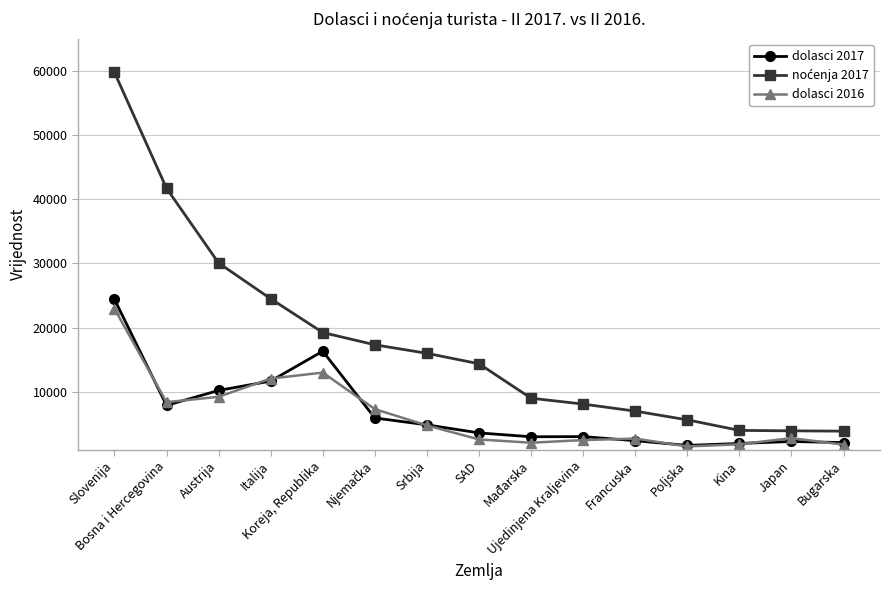

What is the greatest value displayed?

59767